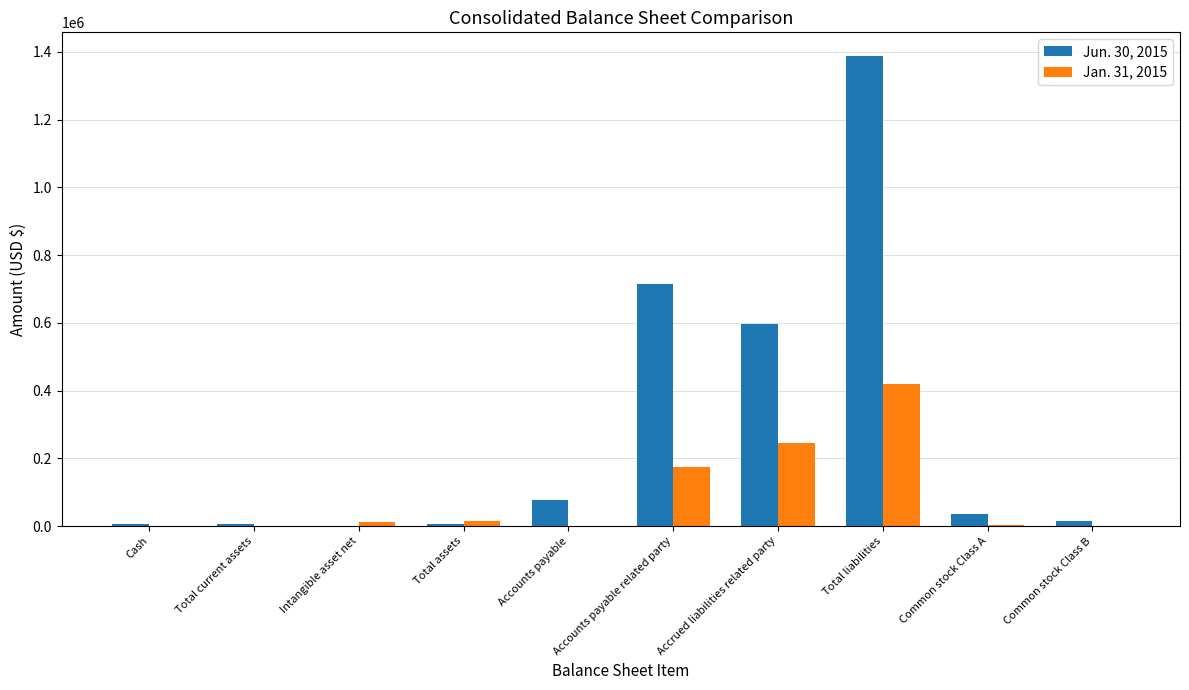

What is the spread (max minus min) of values at Total liabilities?

967960